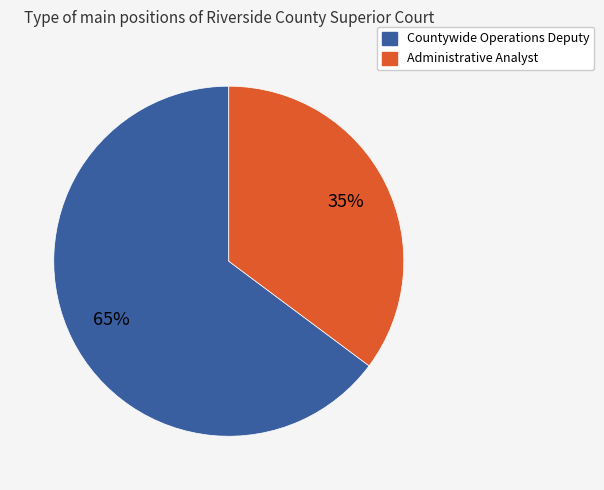

Which has a higher value, Administrative Analyst or Countywide Operations Deputy?

Countywide Operations Deputy